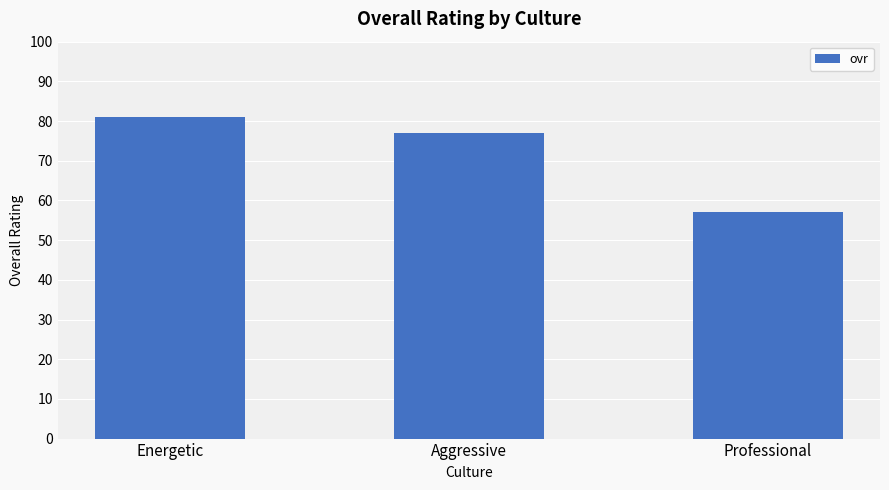

True or false: the data shows 92 at Professional.

False